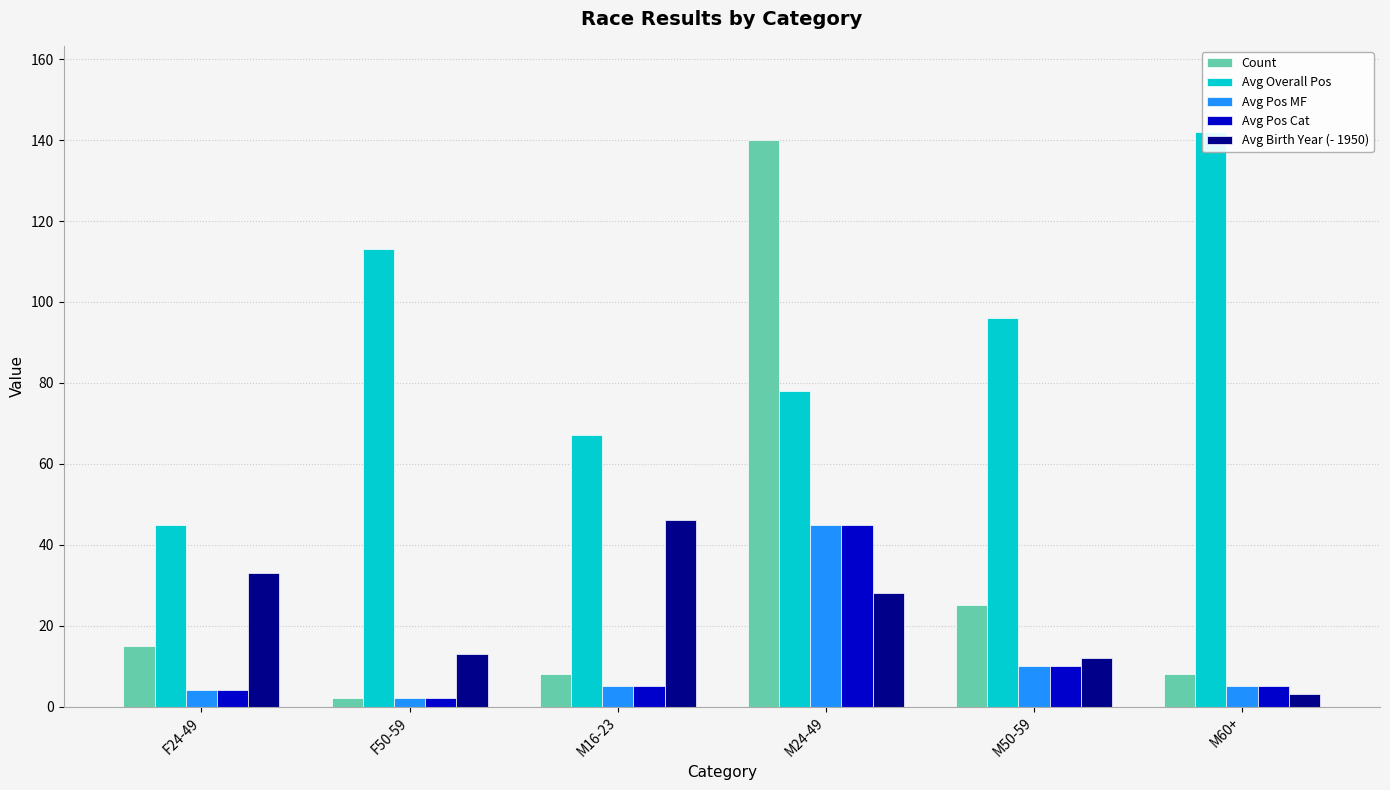

Which category has the lowest value in the Avg Overall Pos series?

F24-49